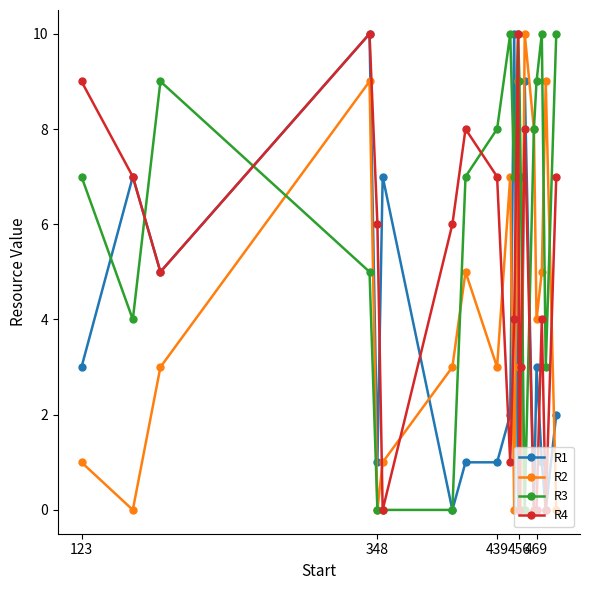

Count the number of categories in the chart.

20